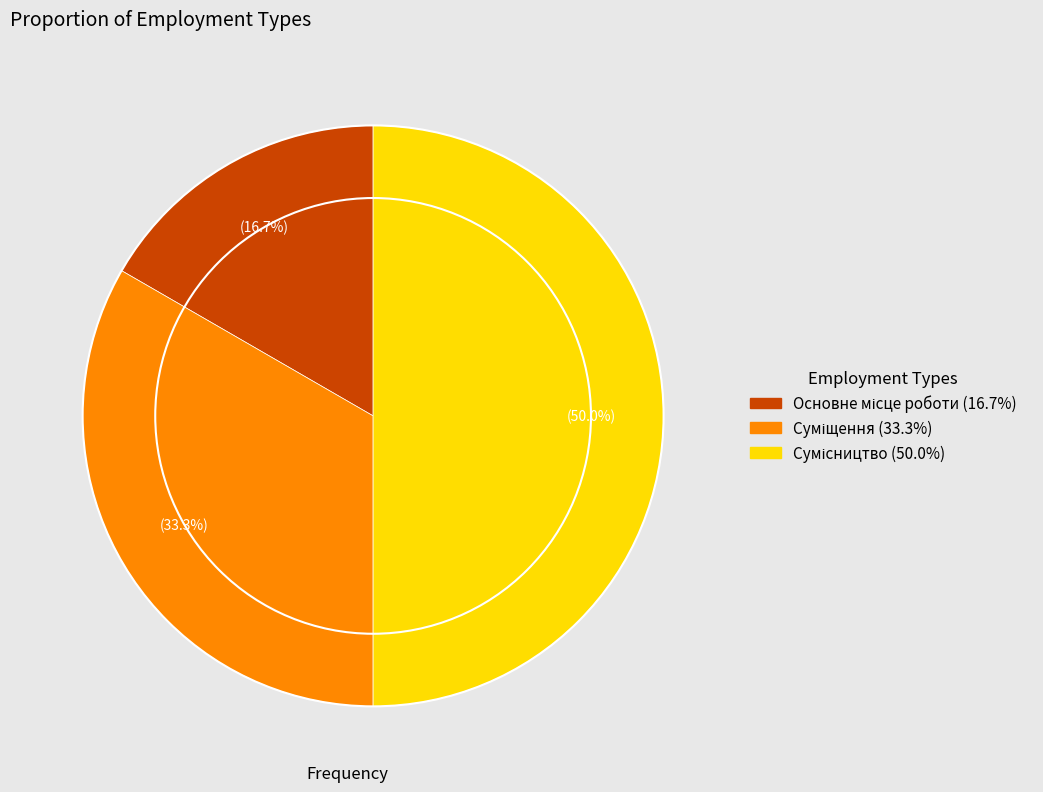

What portion of the pie excludes Суміщення?

66.7%